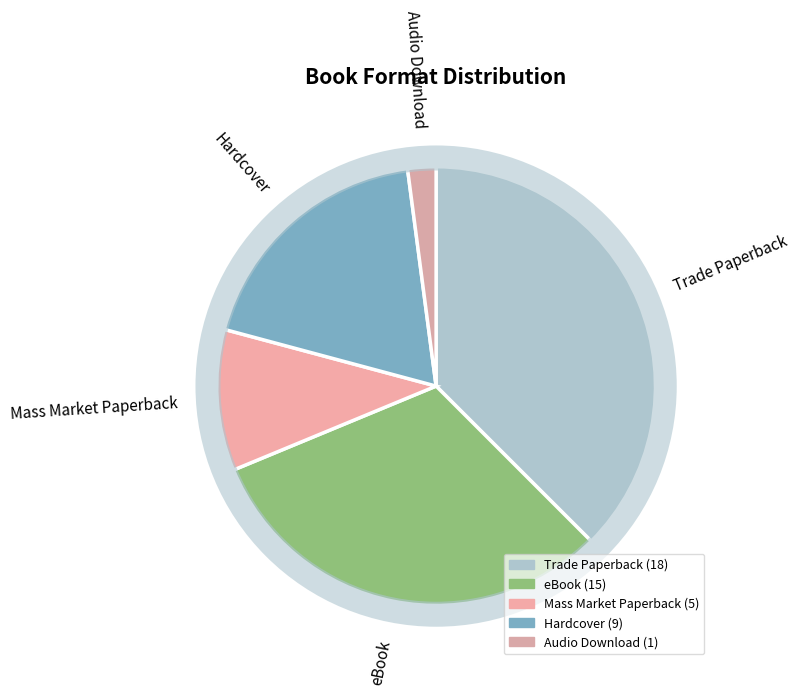

Count the number of slices in the pie.

5